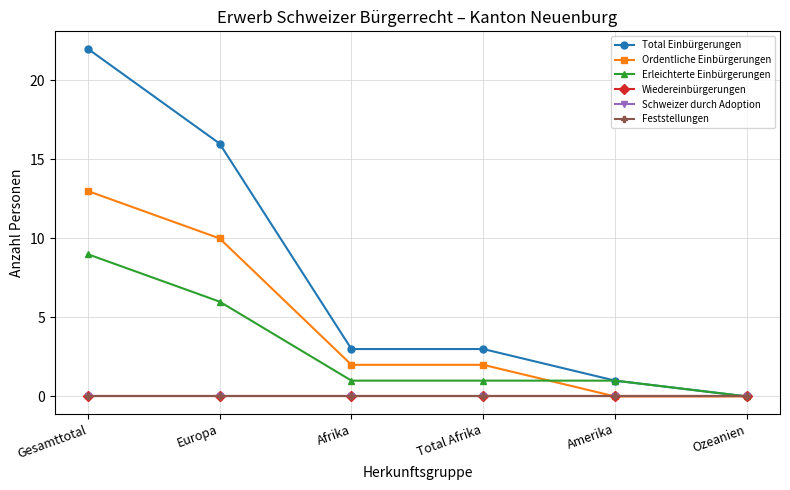

True or false: Total Einbürgerungen has more than 0 points higher than both neighbors.

False